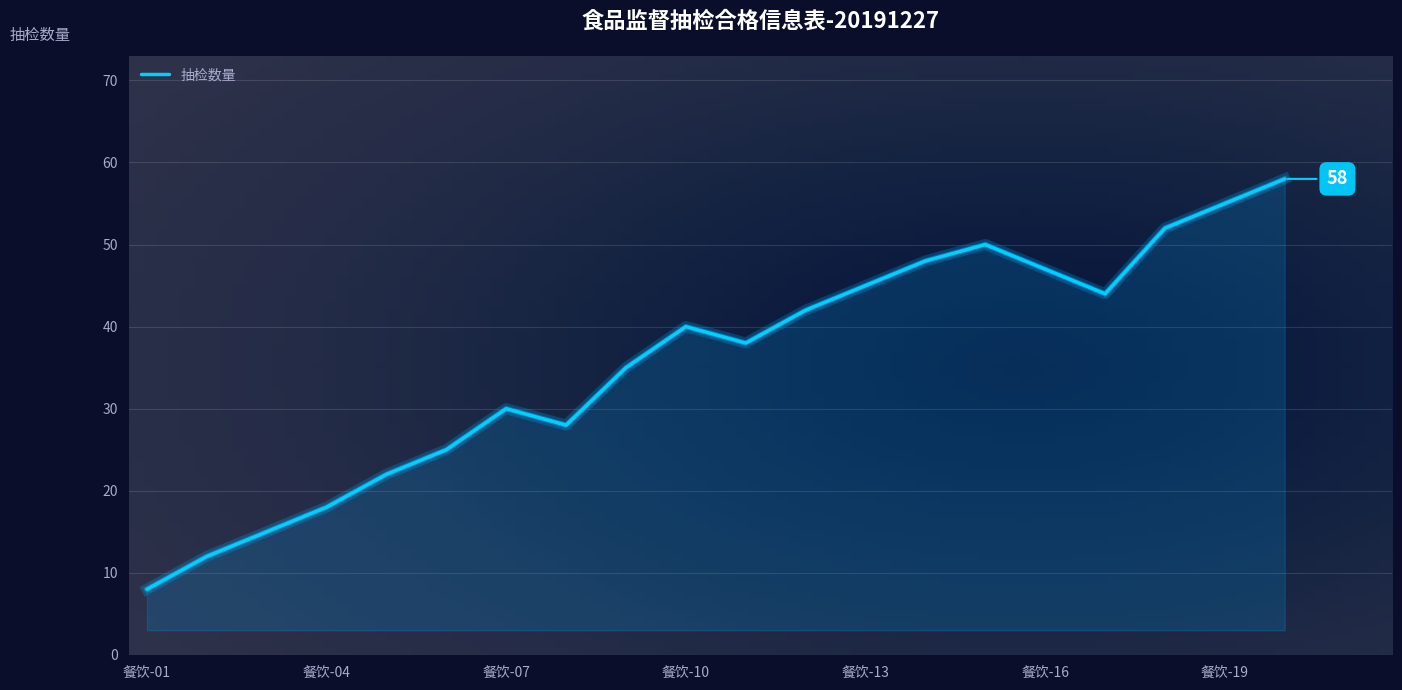

What is the greatest value displayed?

58